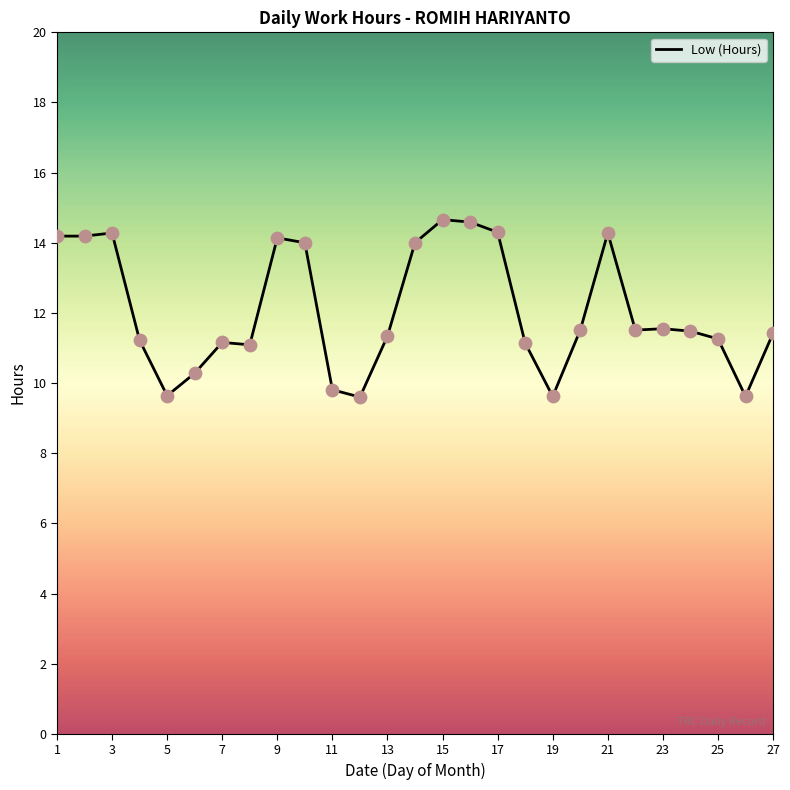

What is the smallest value displayed?

9.6